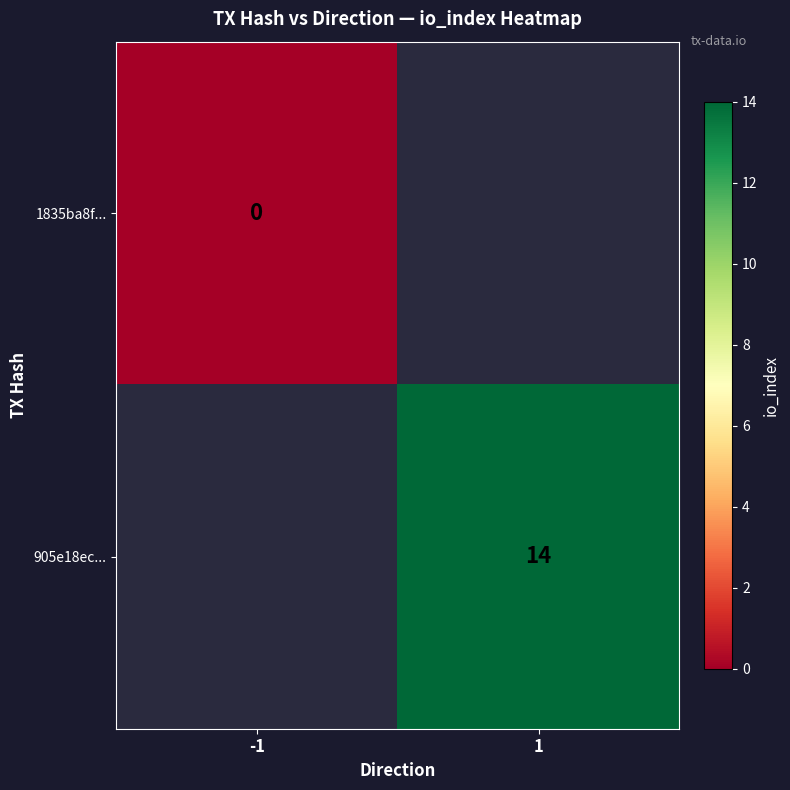

The 905e18ec... series shows 18.2 at 1. True or false?

False